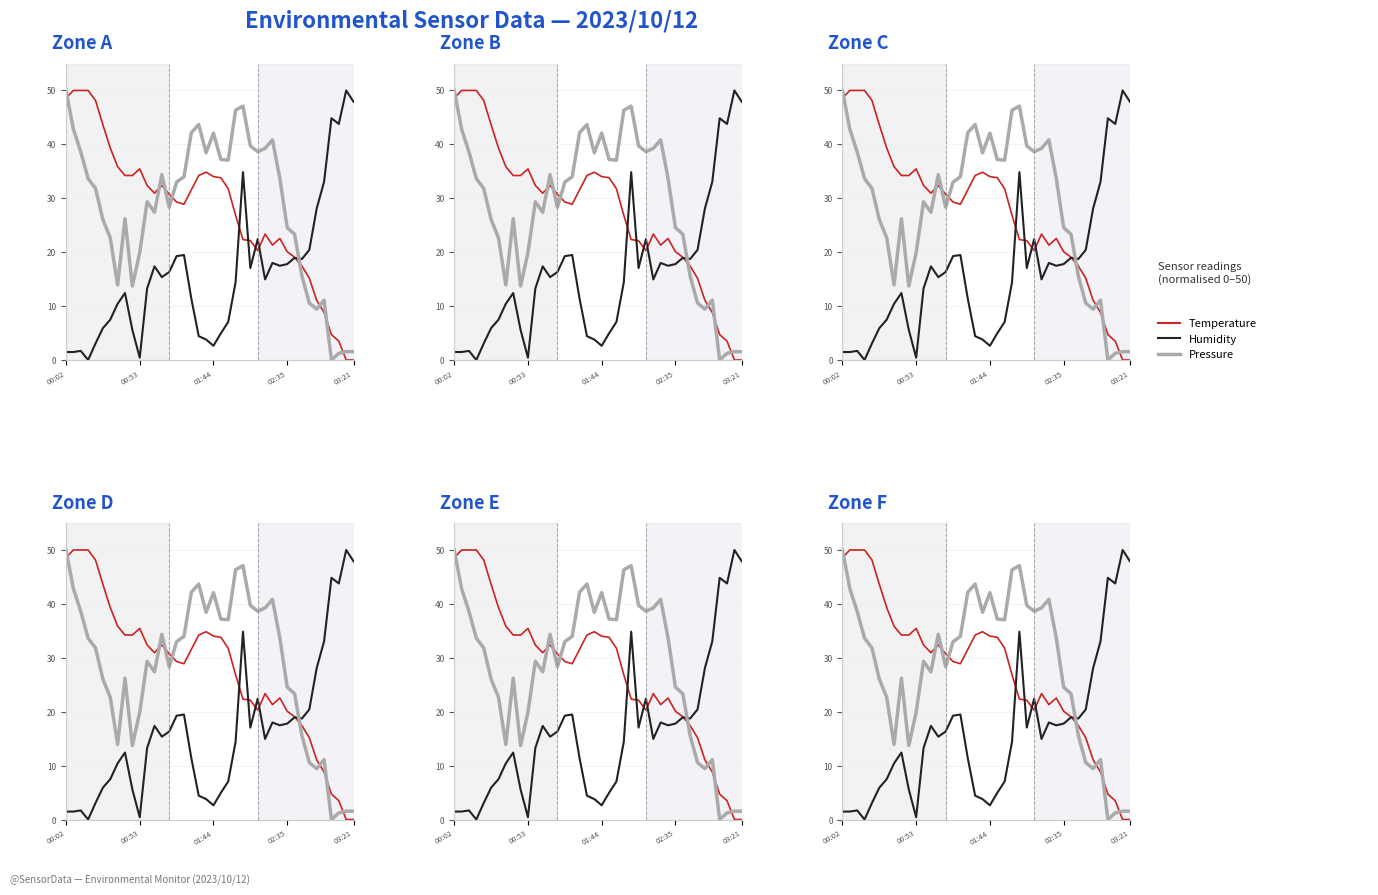

Does the chart have visible grid lines?

Yes